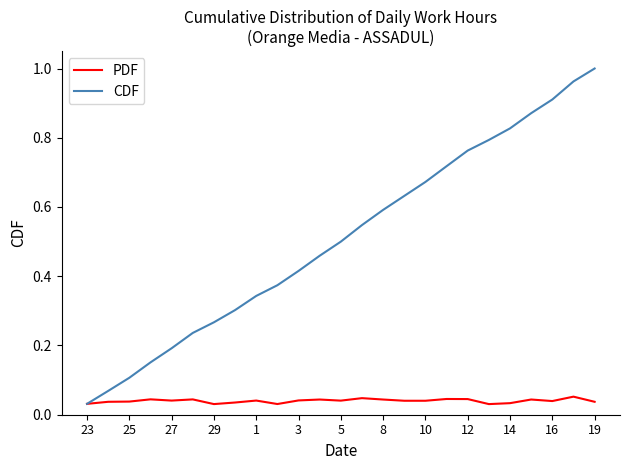

What are all the series names shown in the legend?

PDF, CDF